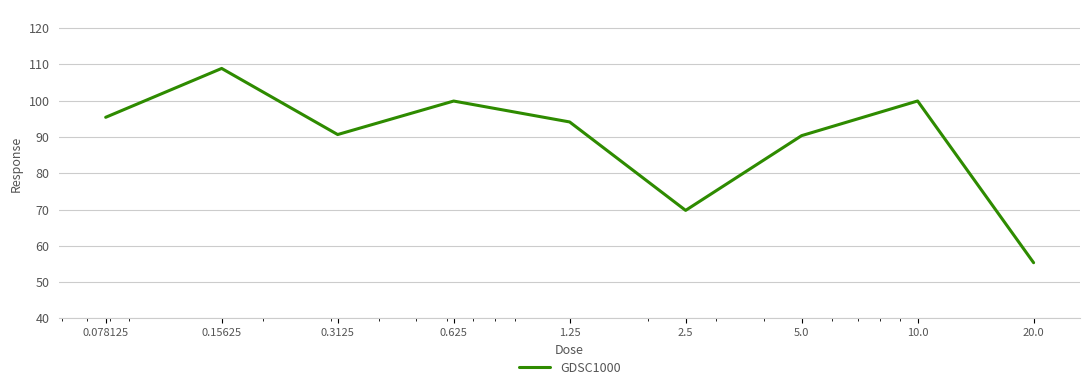

What is the difference between the second highest and second lowest values?

30.1